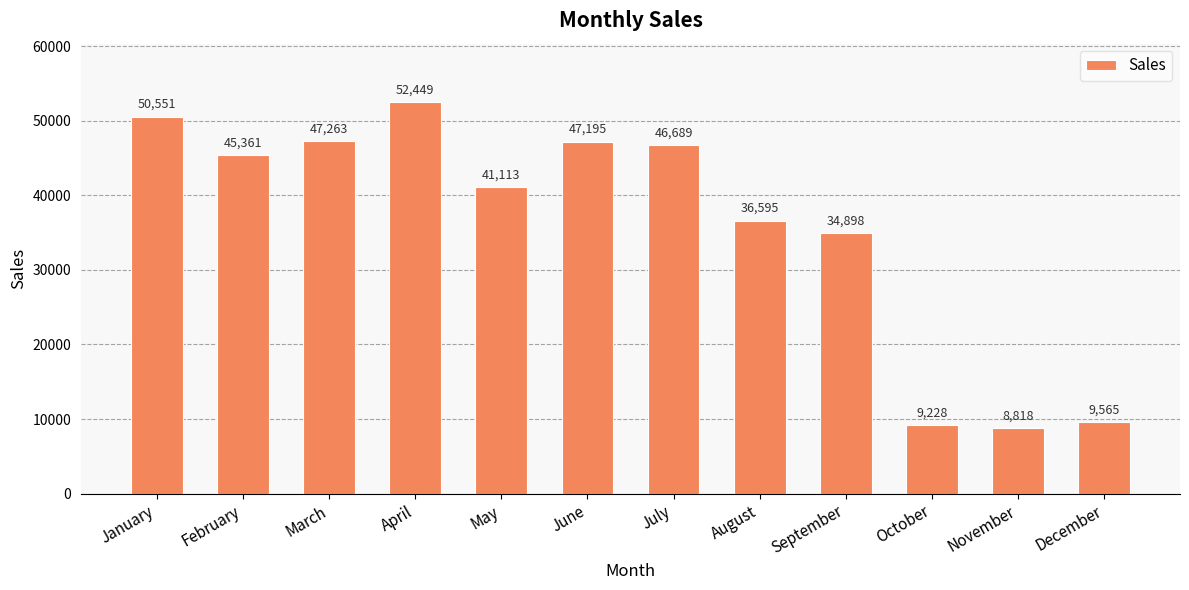

Rank the categories by value from lowest to highest.

November, October, December, September, August, May, February, July, June, March, January, April